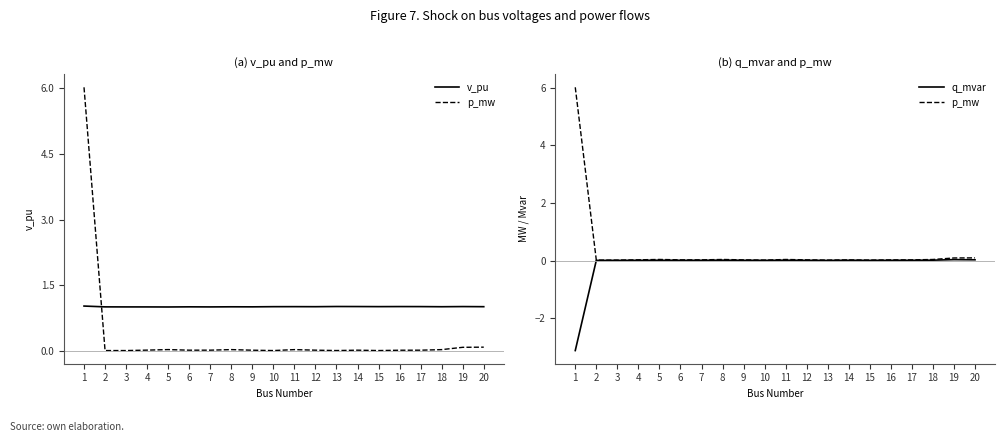

What is the highest value of the p_mw series?

6.0